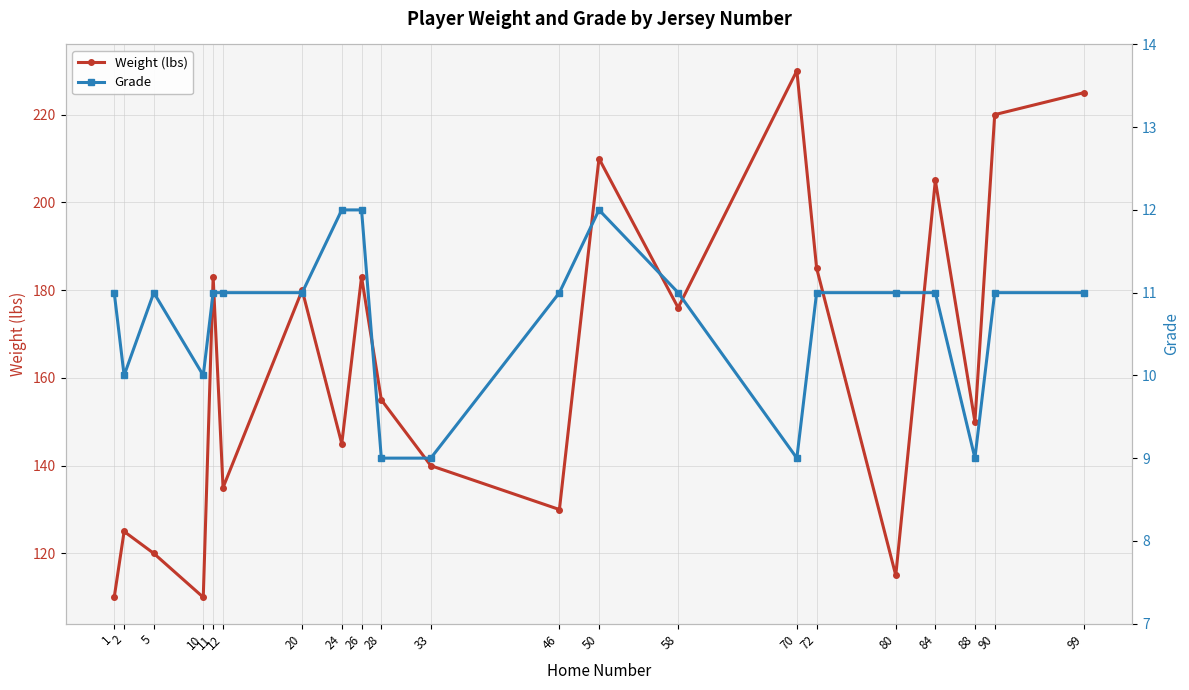

What is the difference between the maximum and minimum values in the Weight (lbs) series?

120